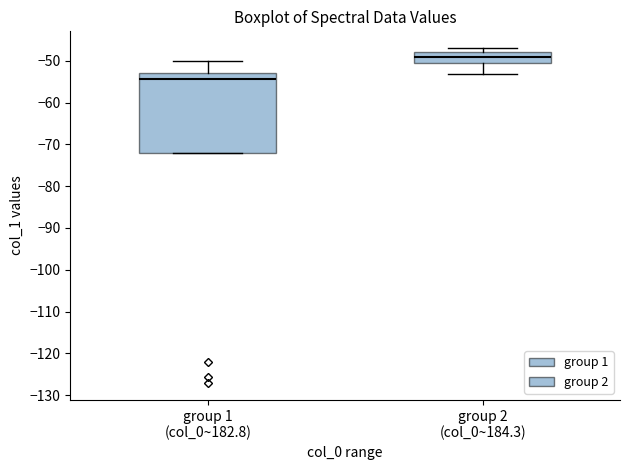

Which box has the highest median line?

group 2 (col_0~184.3)